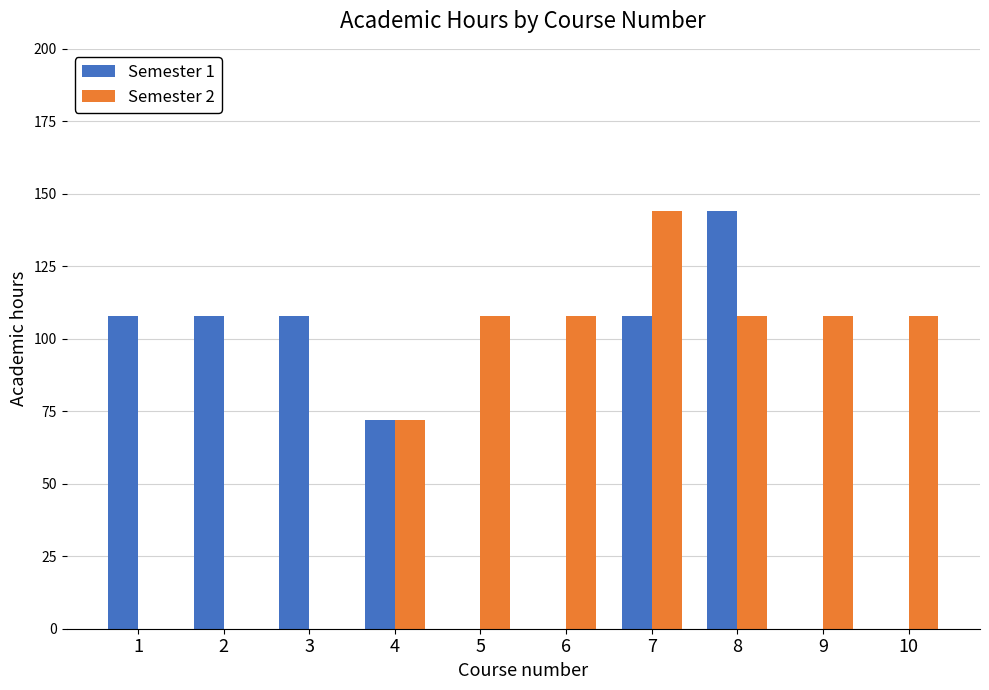

How many Semester 1 values are between 0 and 108?

9